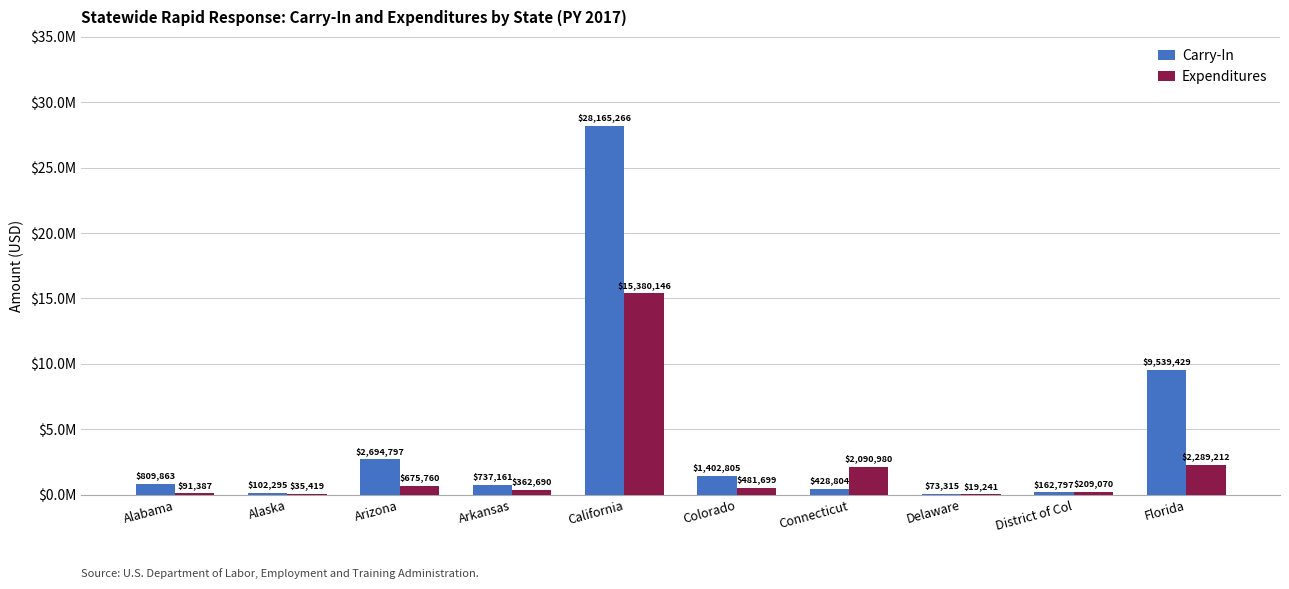

What are all the series names shown in the legend?

Carry-In, Expenditures